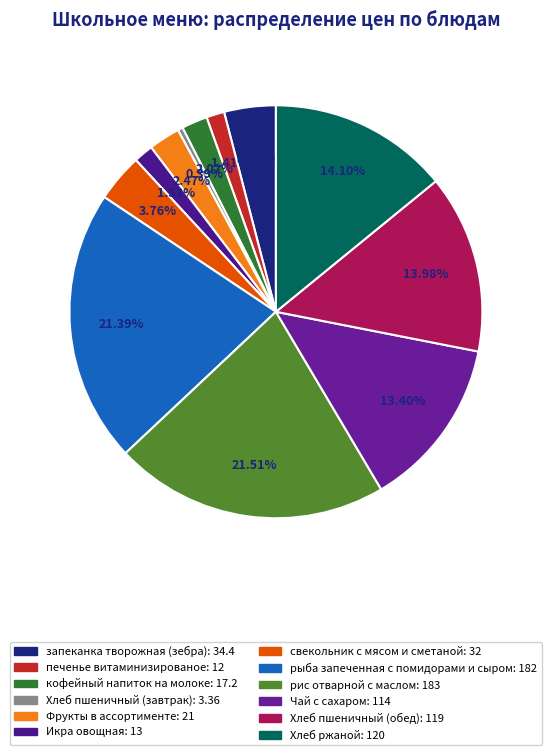

Approximately how many times larger is the value at Фрукты в ассортименте compared to Хлеб пшеничный (завтрак)?

6.2